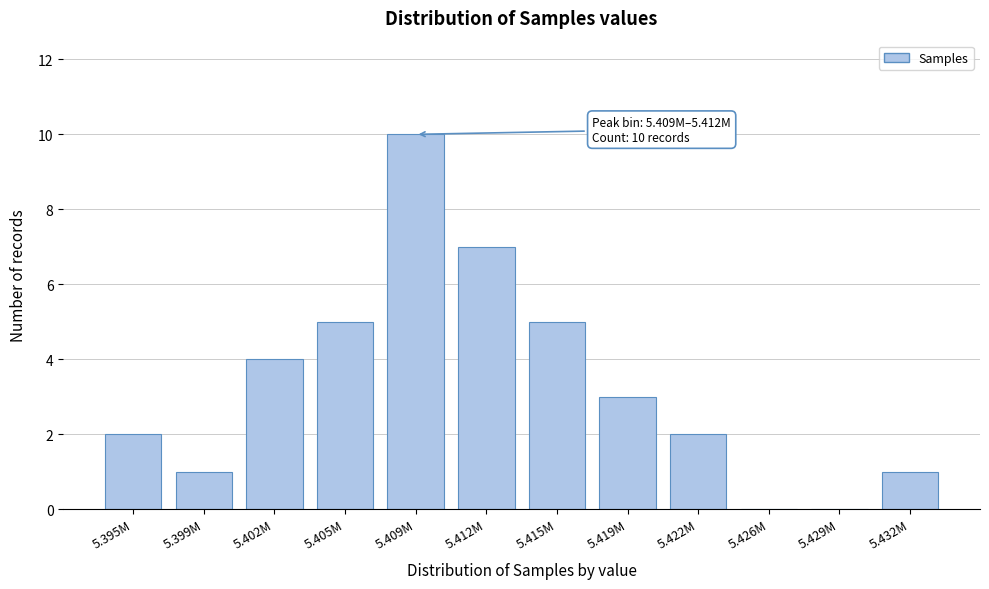

Reading right to left, extract all data points from this chart.

5.432M=1	5.429M=0	5.426M=0	5.422M=2	5.419M=3	5.415M=5	5.412M=7	5.409M=10	5.405M=5	5.402M=4	5.399M=1	5.395M=2